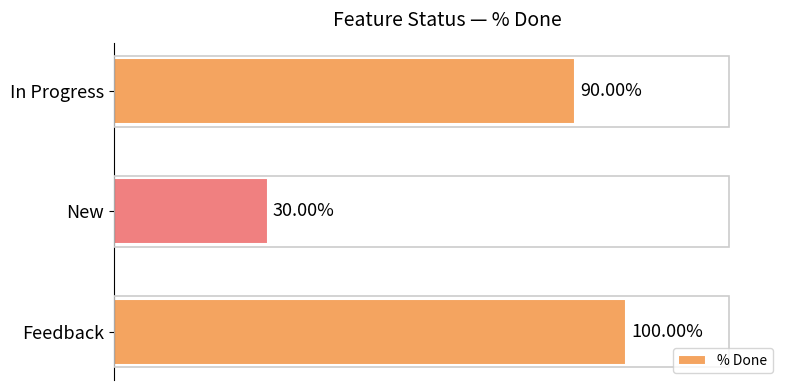

Which has a higher value, In Progress or New?

In Progress